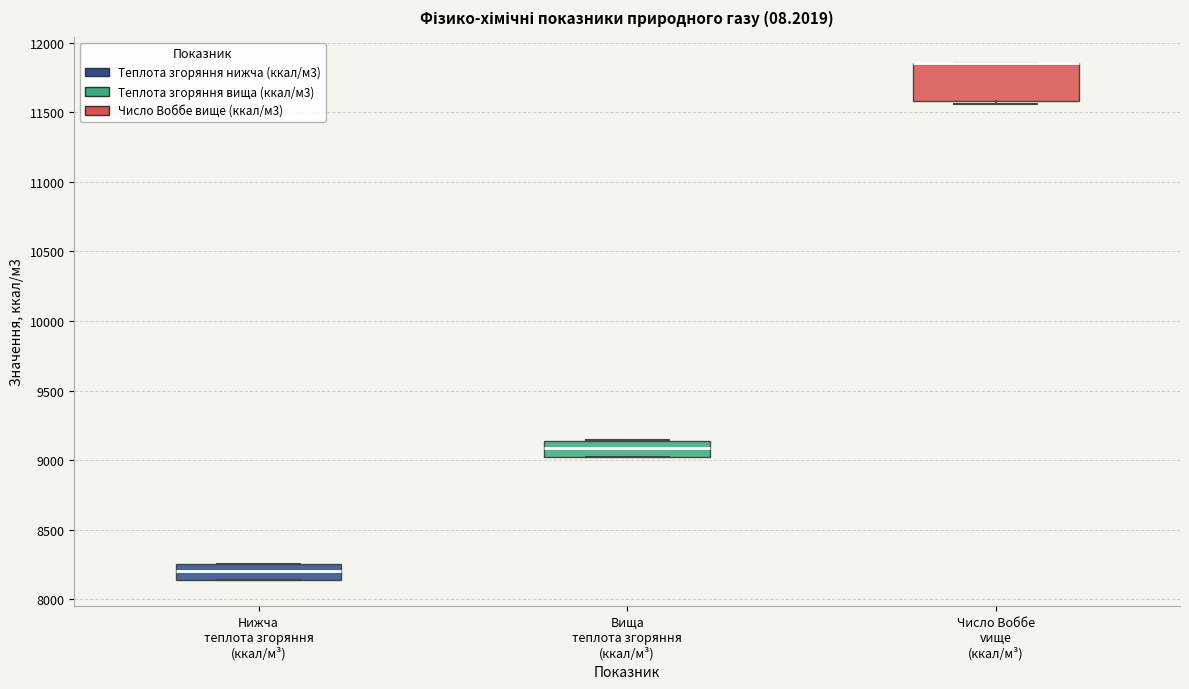

Where is the upper edge of the box for Число Воббе vище (ккал/м³) on the y-axis? The values are not printed on the chart, so give them approximately, as read against the axis.

11850